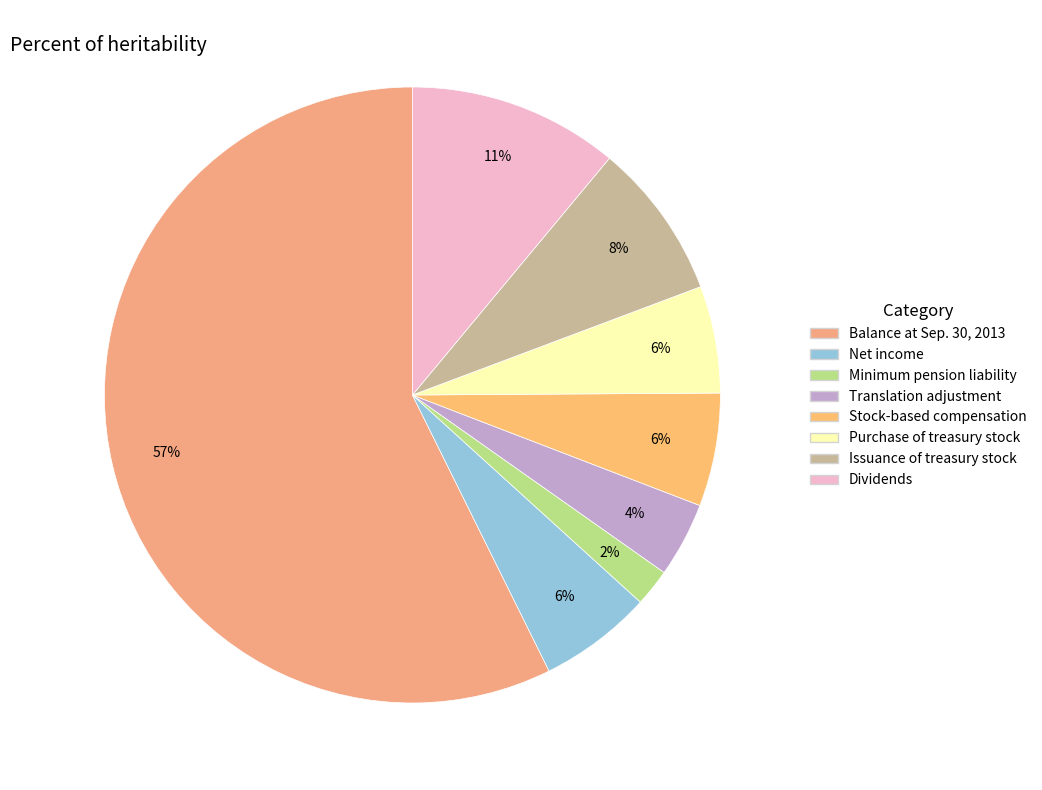

To the nearest percent, what percentage of the pie is Balance at Sep. 30, 2013?

57%